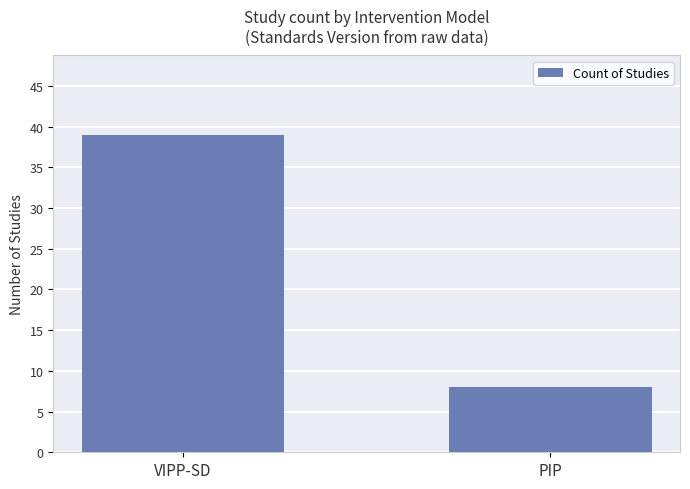

What is the maximum value shown in the chart?

39